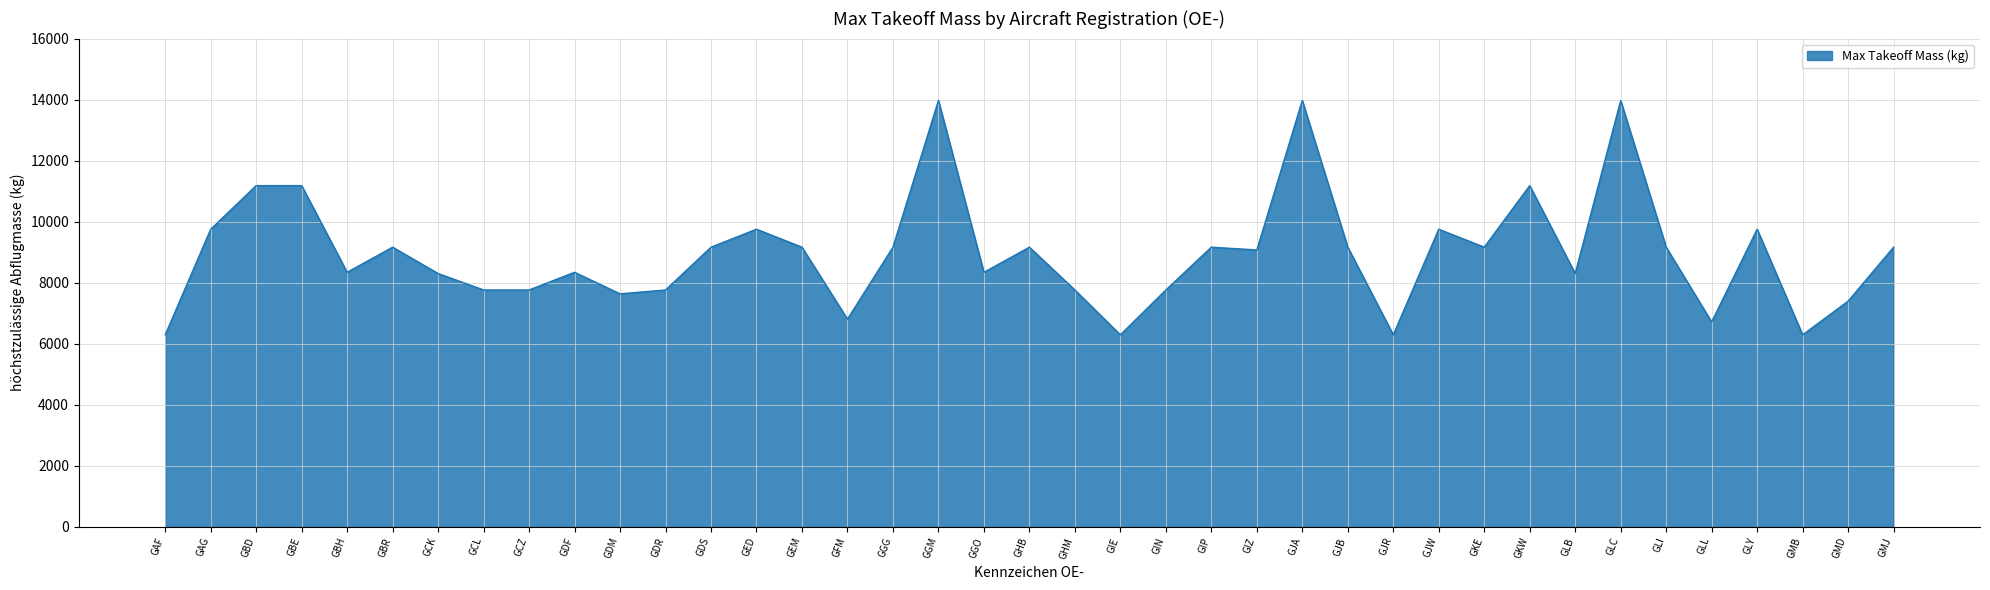

The chart shows a value of 11069 at GAF. True or false?

False